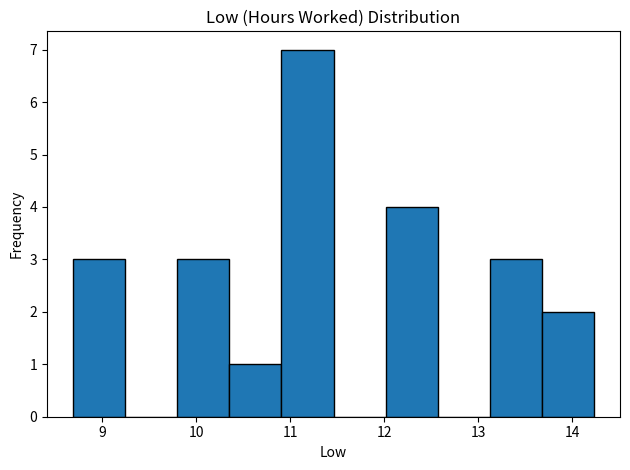

Which range on the x-axis has the tallest bar?

10.9 to 11.5